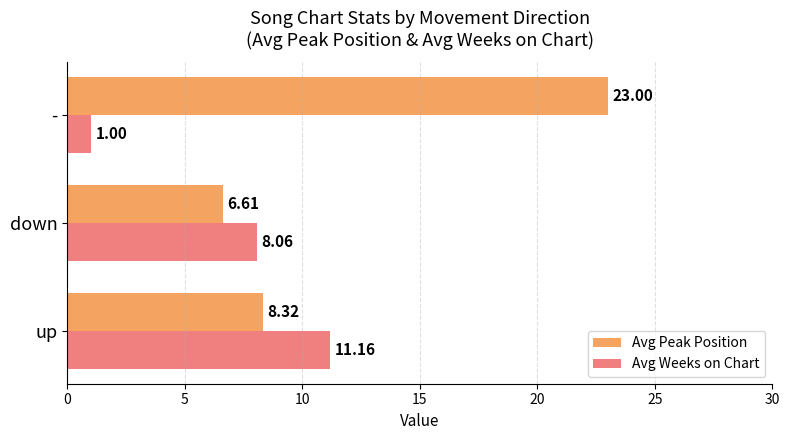

Which series has the largest total across all categories?

Avg Peak Position